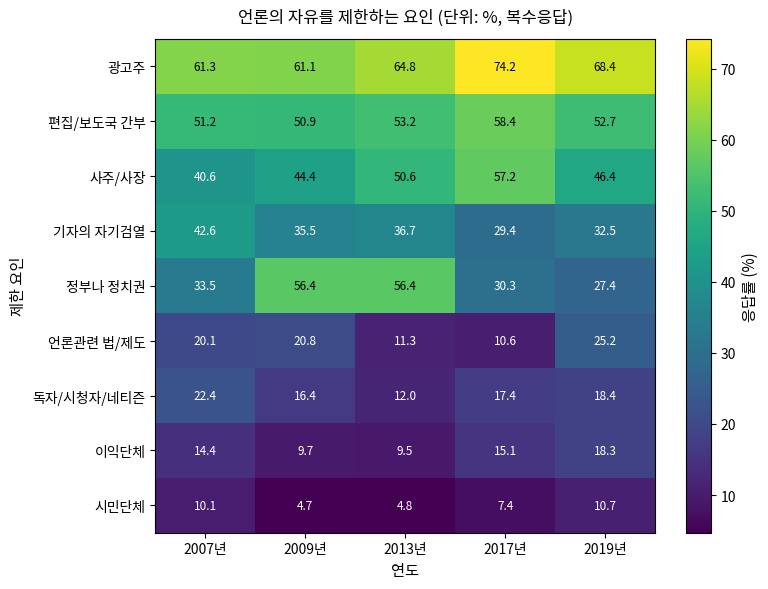

Which series has the largest total across all categories?

광고주